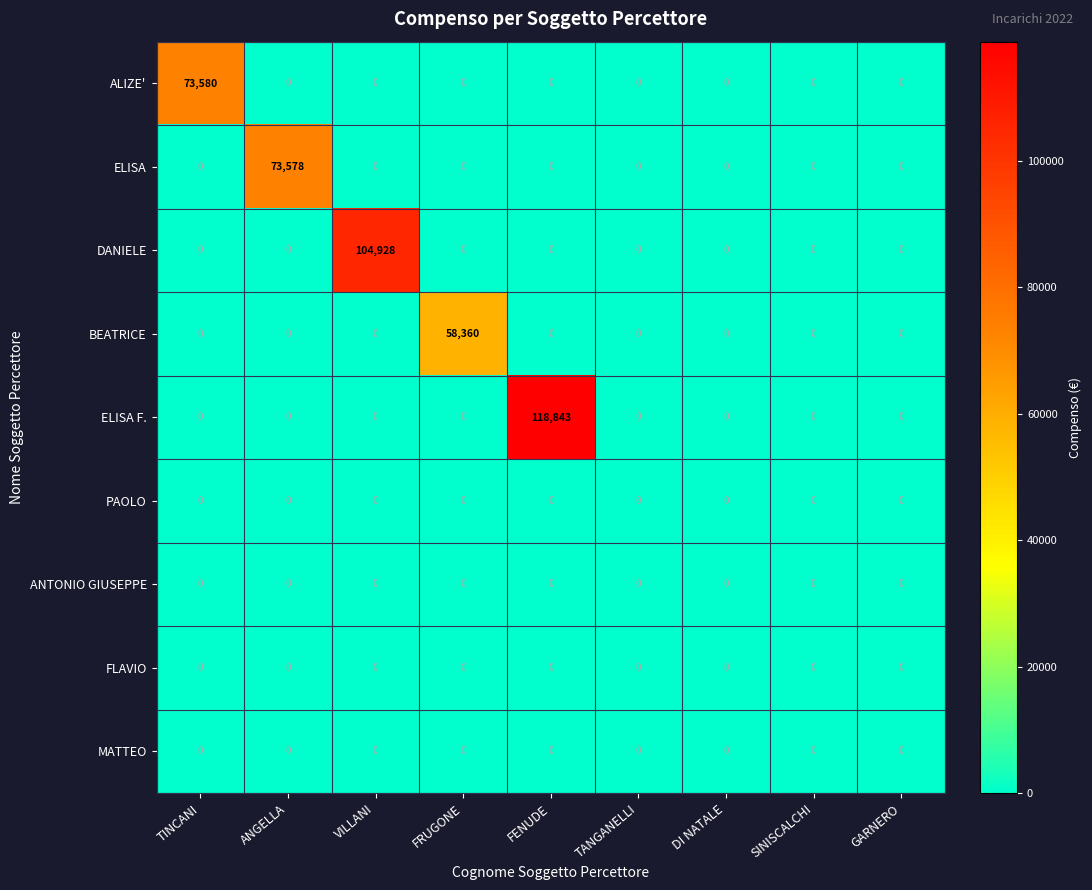

Which series has the largest range (max minus min)?

ELISA F.